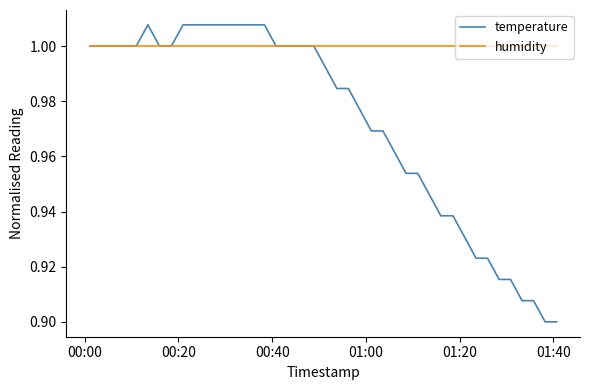

Which series has the largest total across all categories?

humidity